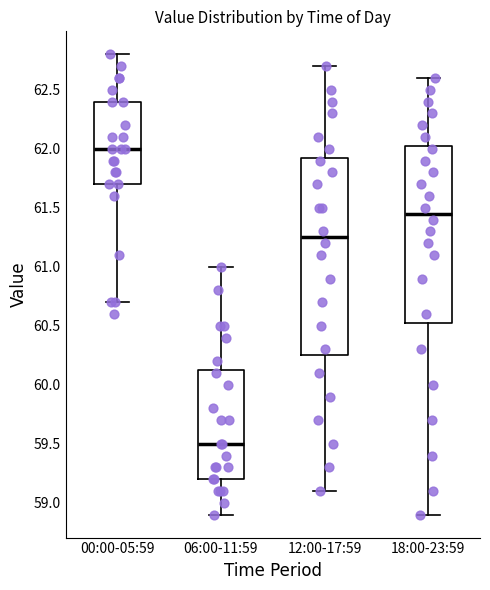

Which box's median line is the lowest?

06:00-11:59